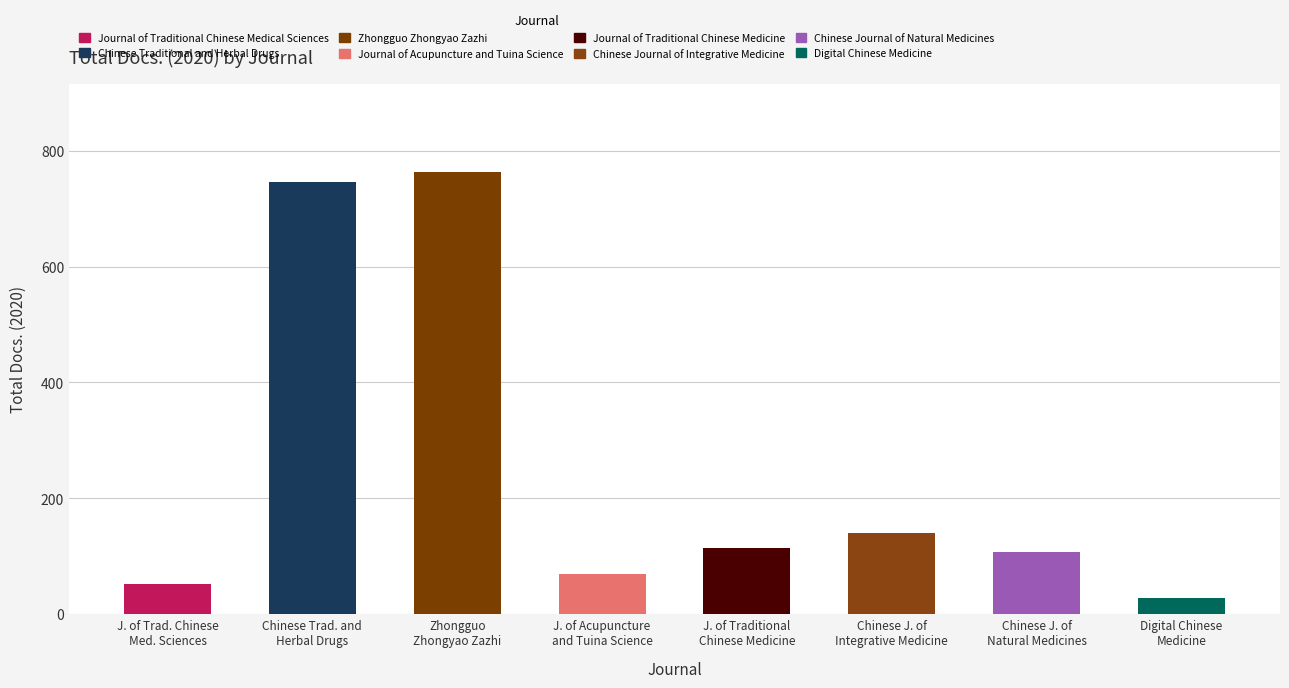

What is the difference between the maximum and minimum values?

735